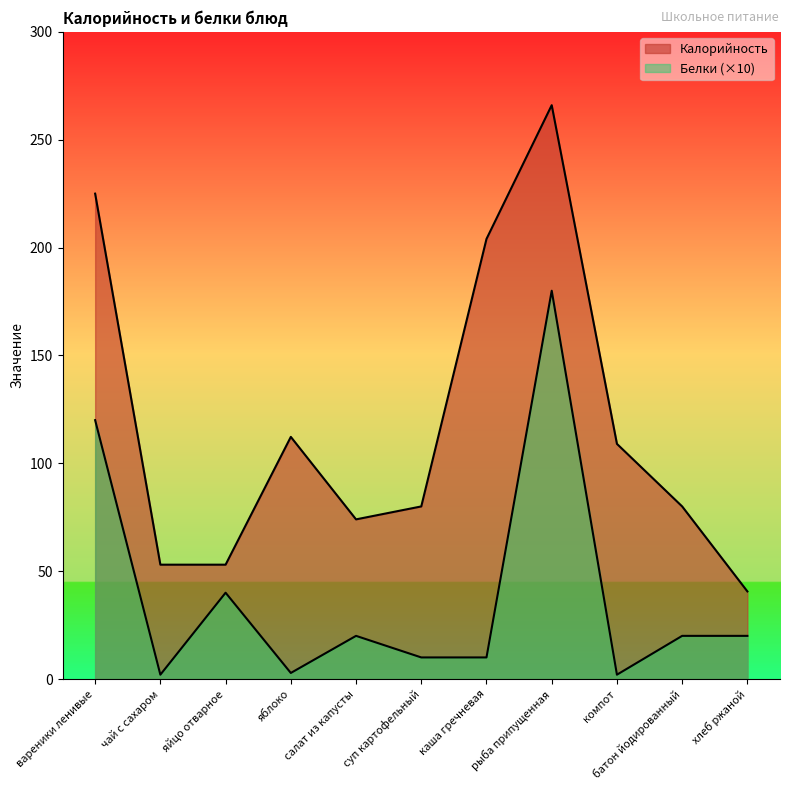

Reading left to right, list all the values displayed in this chart.

Калорийность: вареники ленивые=225.0	чай с сахаром=53.0	яйцо отварное=53.0	яблоко=112.2	салат из капусты=74.0	суп картофельный=80.0	каша гречневая=204.0	рыба припущенная=266.0	компот=109.0	батон йодированный=80.0	хлеб ржаной=40.6
Белки: вареники ленивые=120.0	чай с сахаром=2.0	яйцо отварное=40.0	яблоко=2.8	салат из капусты=20.0	суп картофельный=10.0	каша гречневая=10.0	рыба припущенная=180.0	компот=2.0	батон йодированный=20.0	хлеб ржаной=20.0